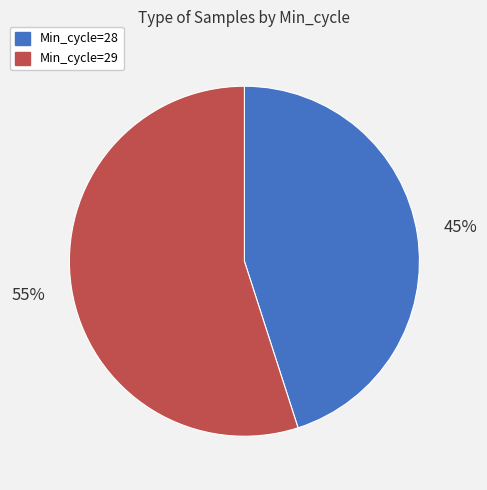

Is there any slice that represents more than half of the pie?

Yes